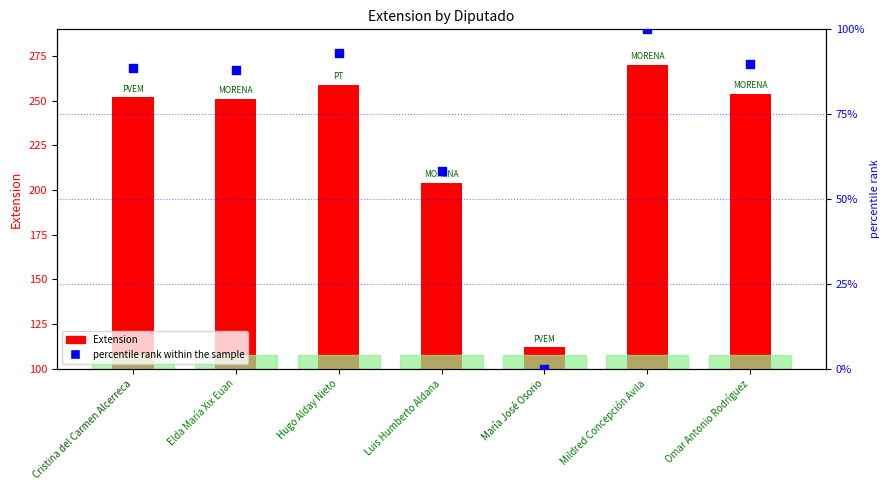

At which category is the sum across all series the highest?

Mildred Concepción Avila